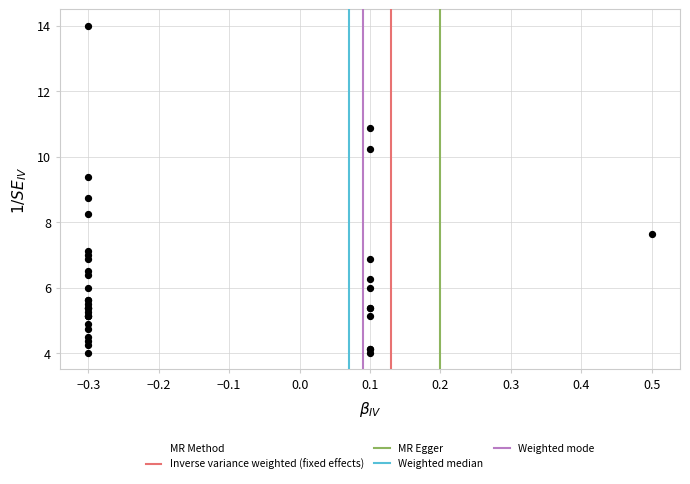

What Y value in the scatter plot is closest to 9?

8.8